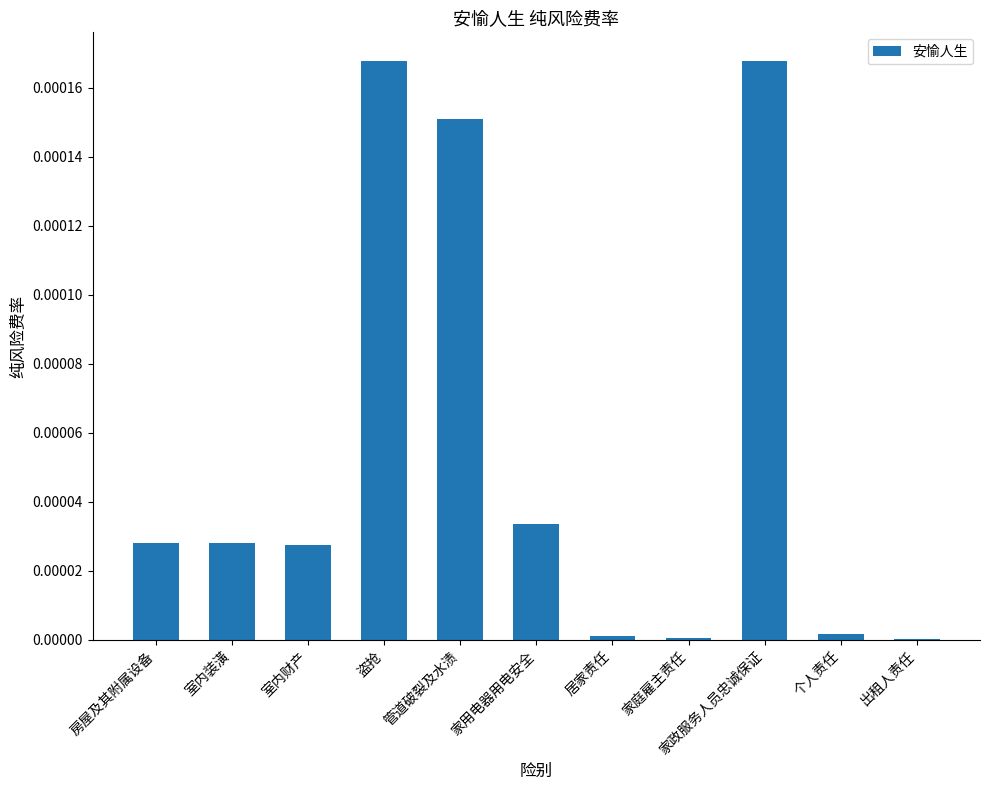

The chart shows a value of 0.0 at 出租人责任. True or false?

True